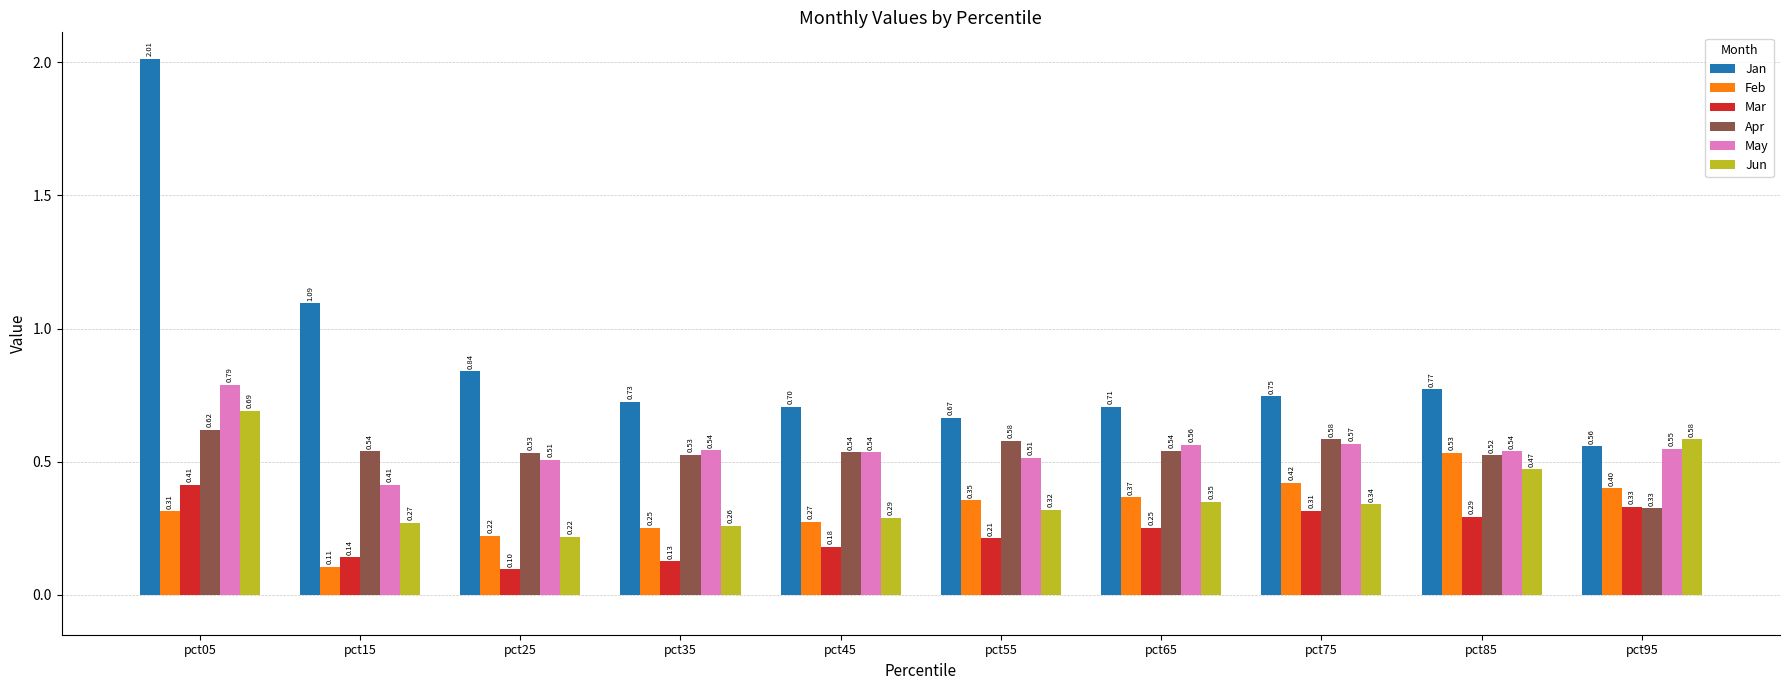

What is the sum of all May values?

5.5